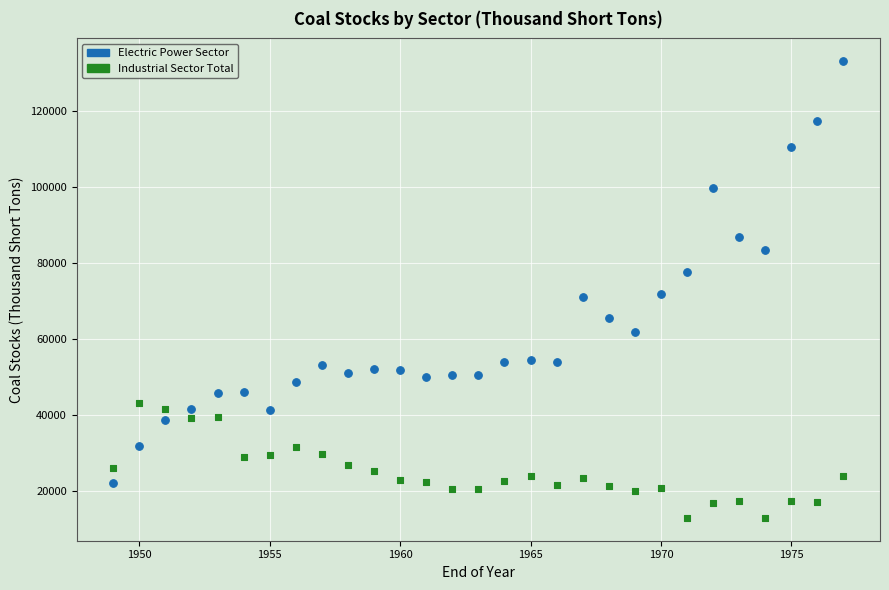

What are all the series names shown in the legend?

Electric Power Sector, Industrial Sector Total